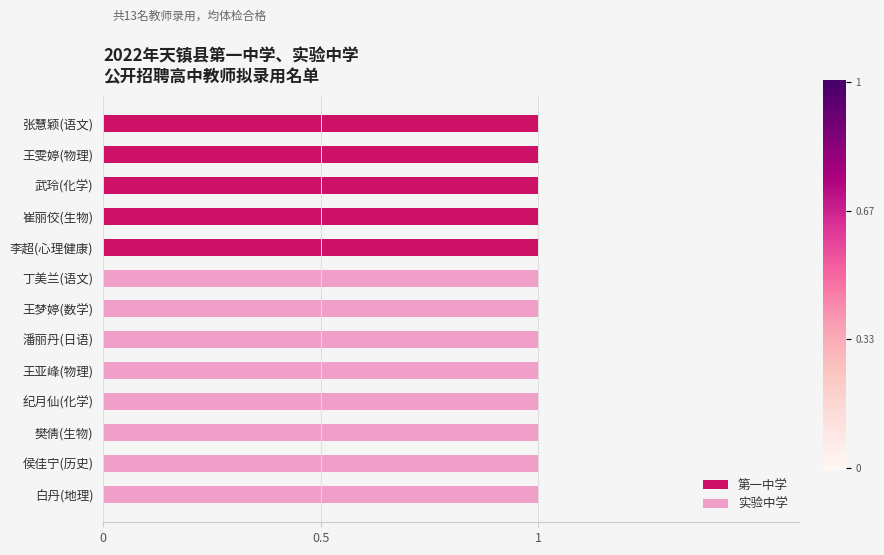

The value of 第一中学 at 崔丽佼(生物) is 1. True or false?

True